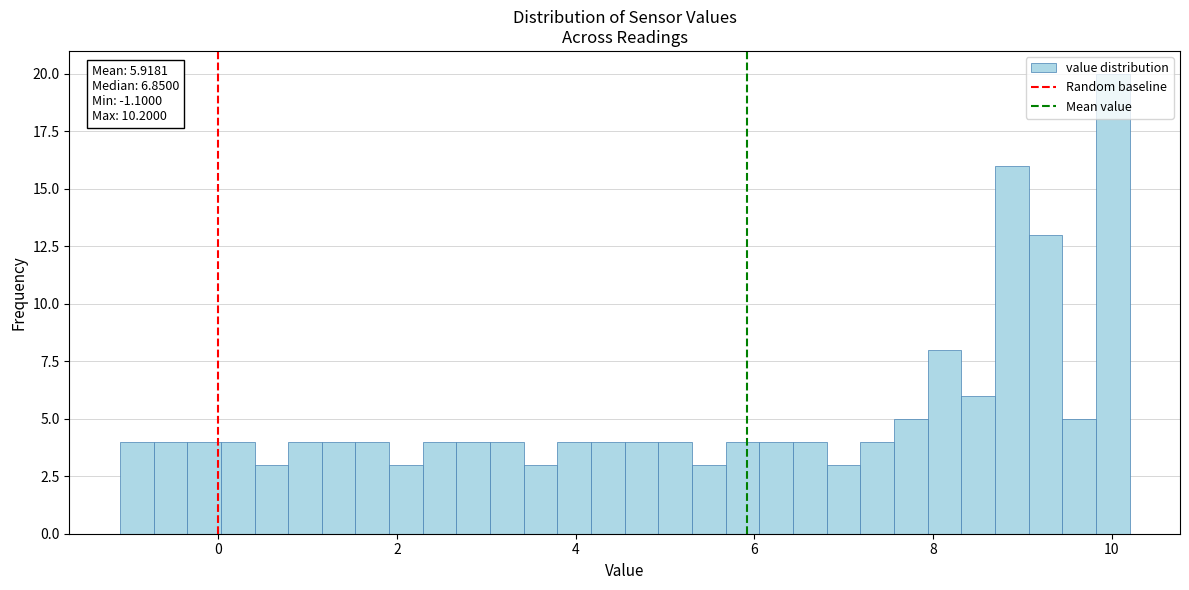

Read against the x-axis, roughly where is the centre of the tallest bar?

10.0